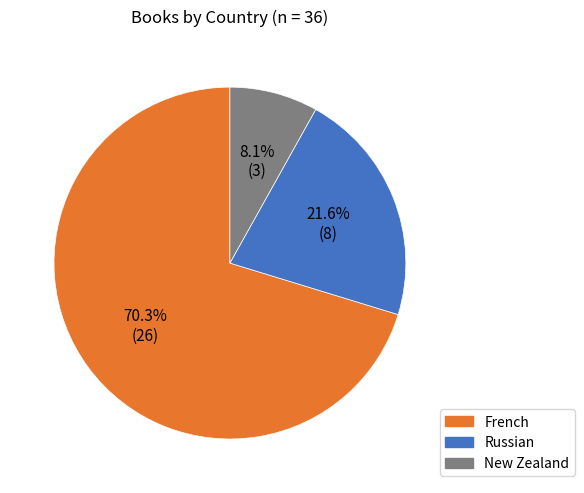

Which category has the smallest portion of the pie?

New Zealand